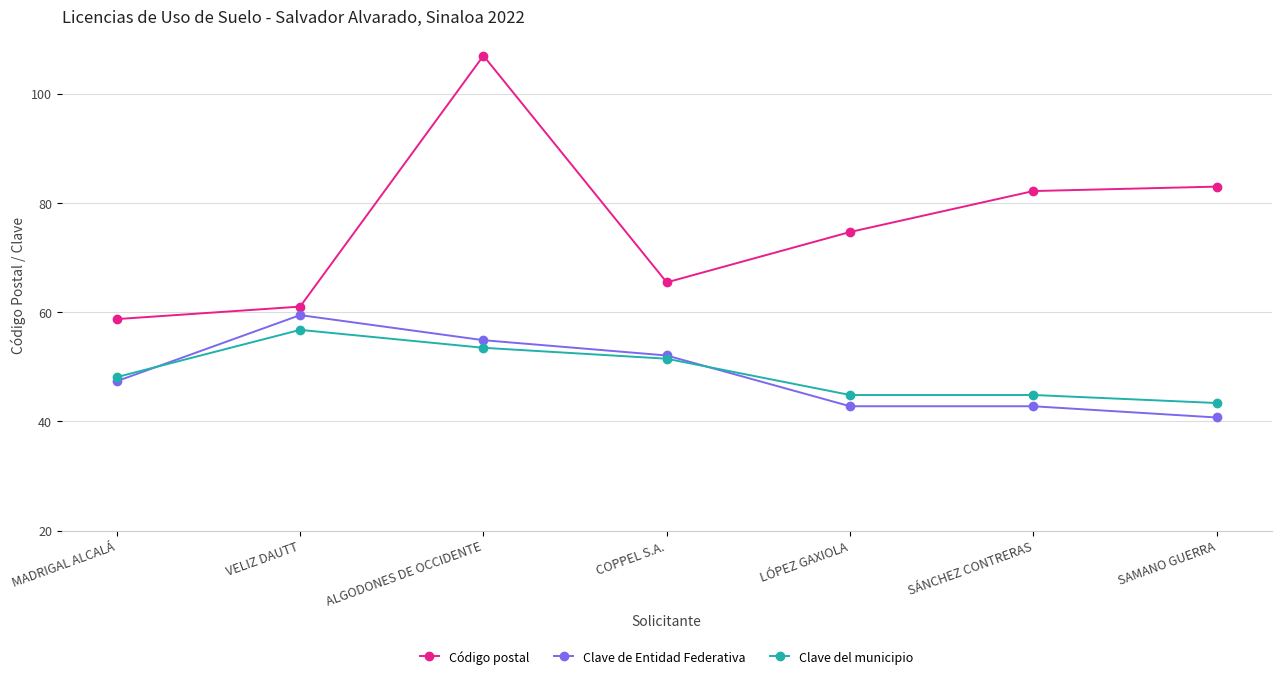

Which series has the largest total across all categories?

Código postal